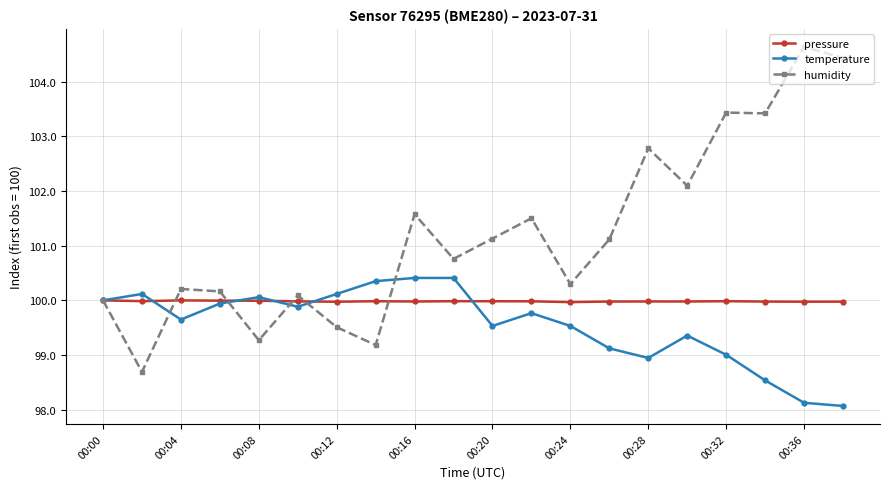

Which series has the widest spread of values?

humidity